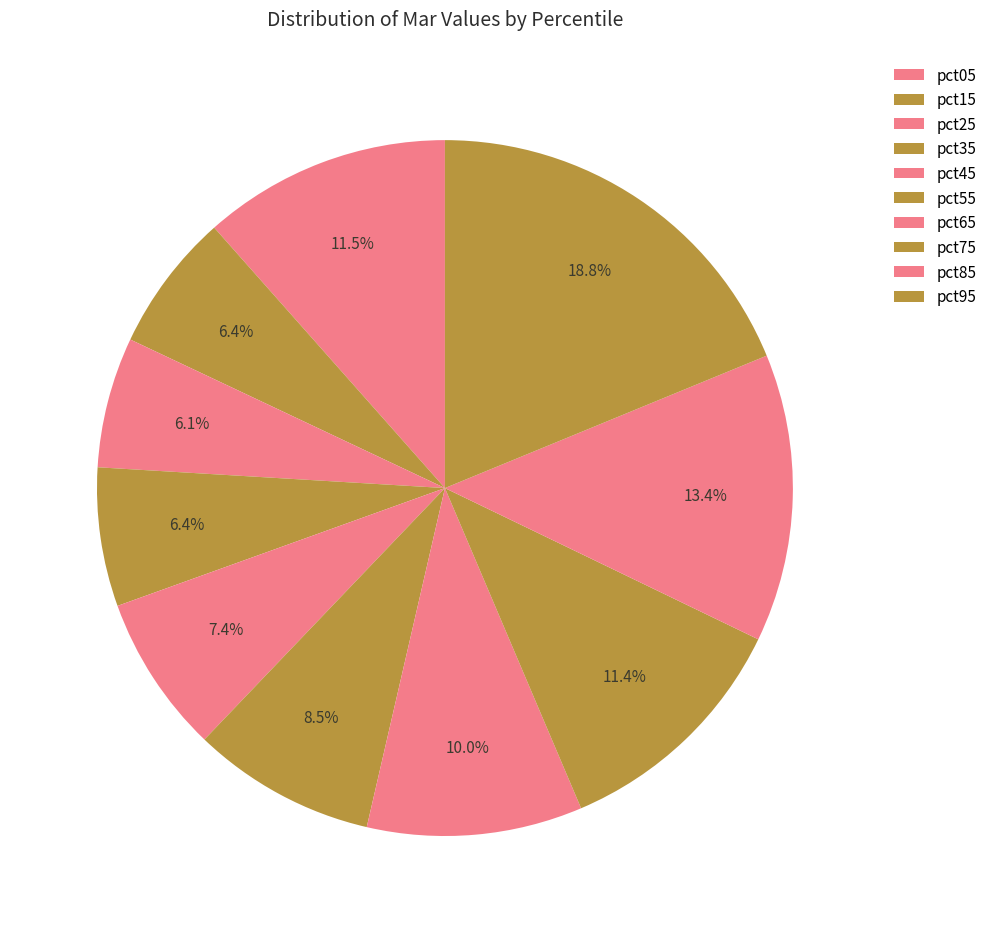

How many slices are in this pie chart?

10